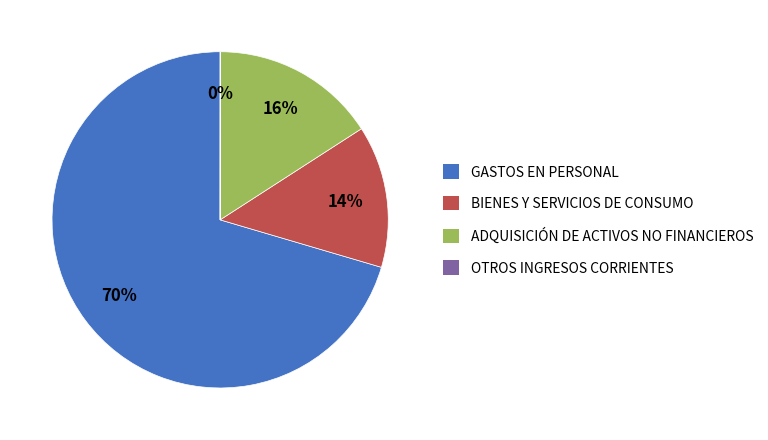

Which category has the biggest portion of the pie?

GASTOS EN PERSONAL